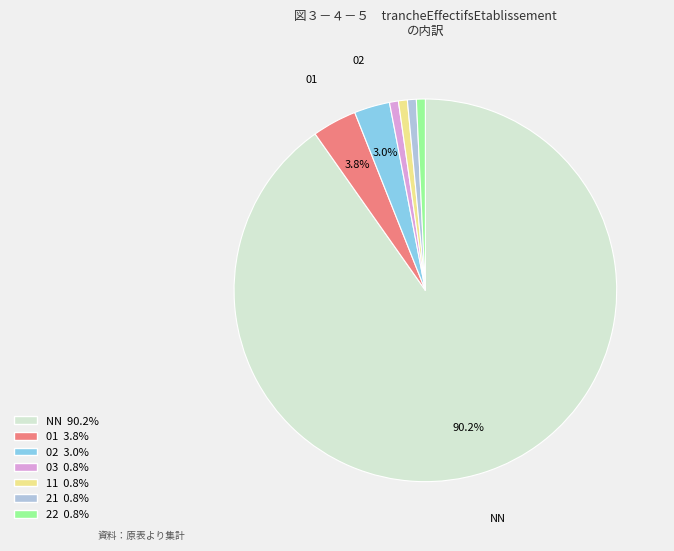

Is there a majority slice in this chart?

Yes